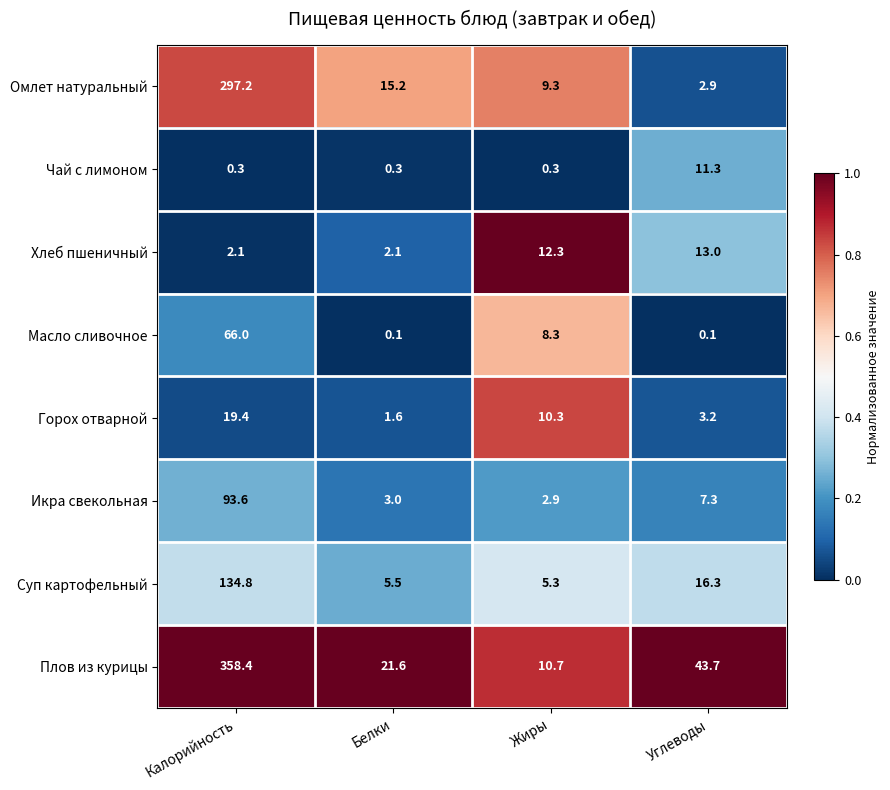

At which category is the sum across all series the highest?

Калорийность